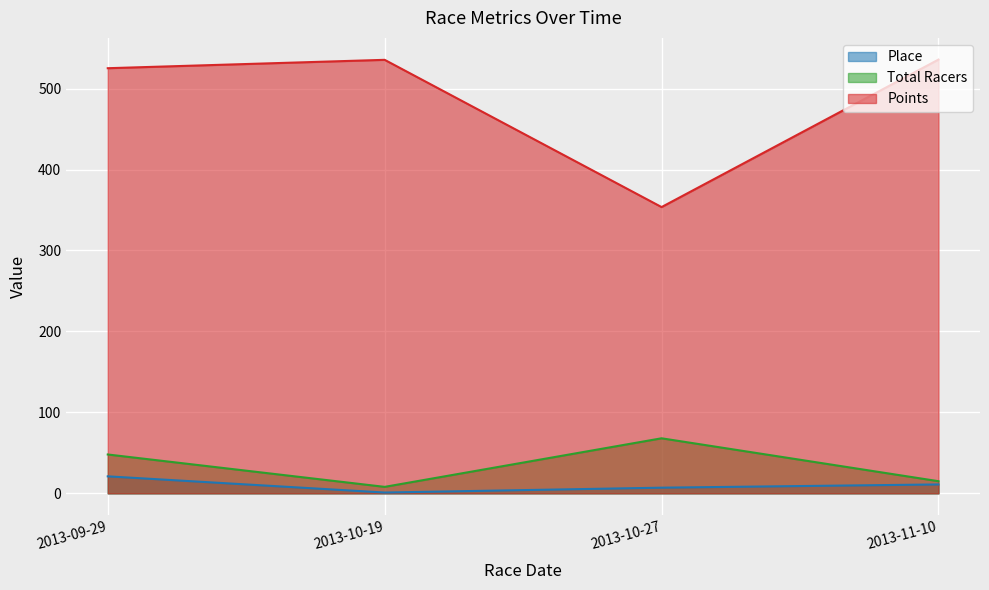

Which label corresponds to the smallest value in the chart?

2013-10-19